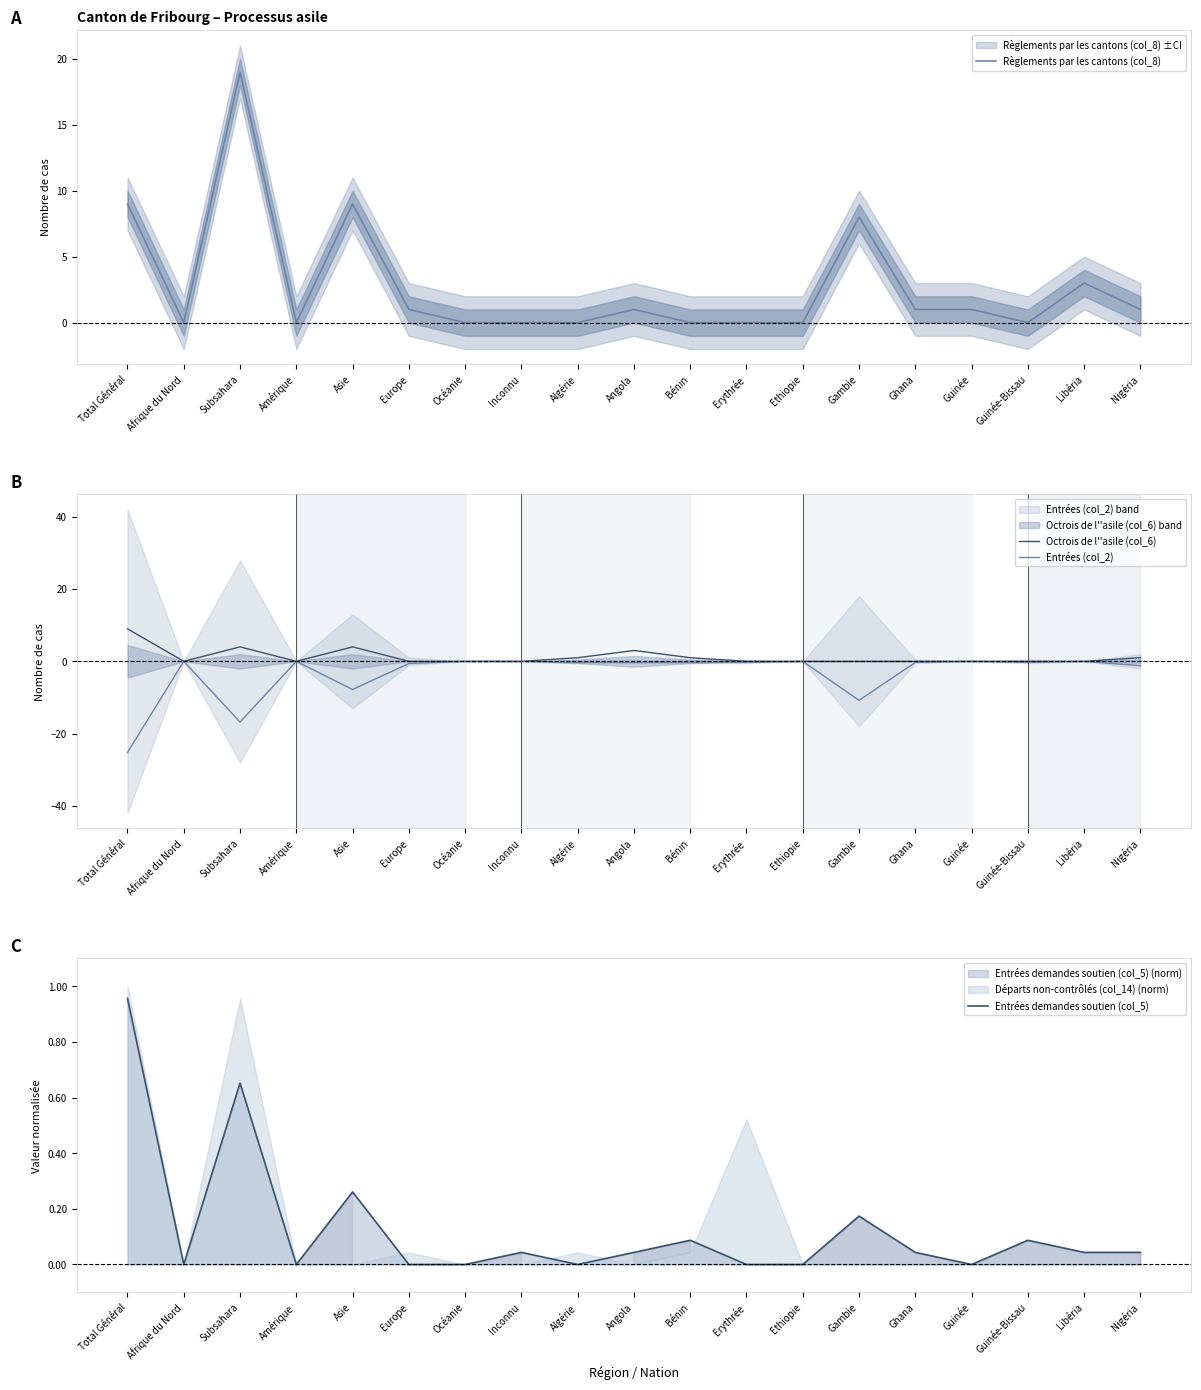

True or false: Règlements par les cantons (col_8) and Octrois de l''asile (col_6) intersect in this chart.

False